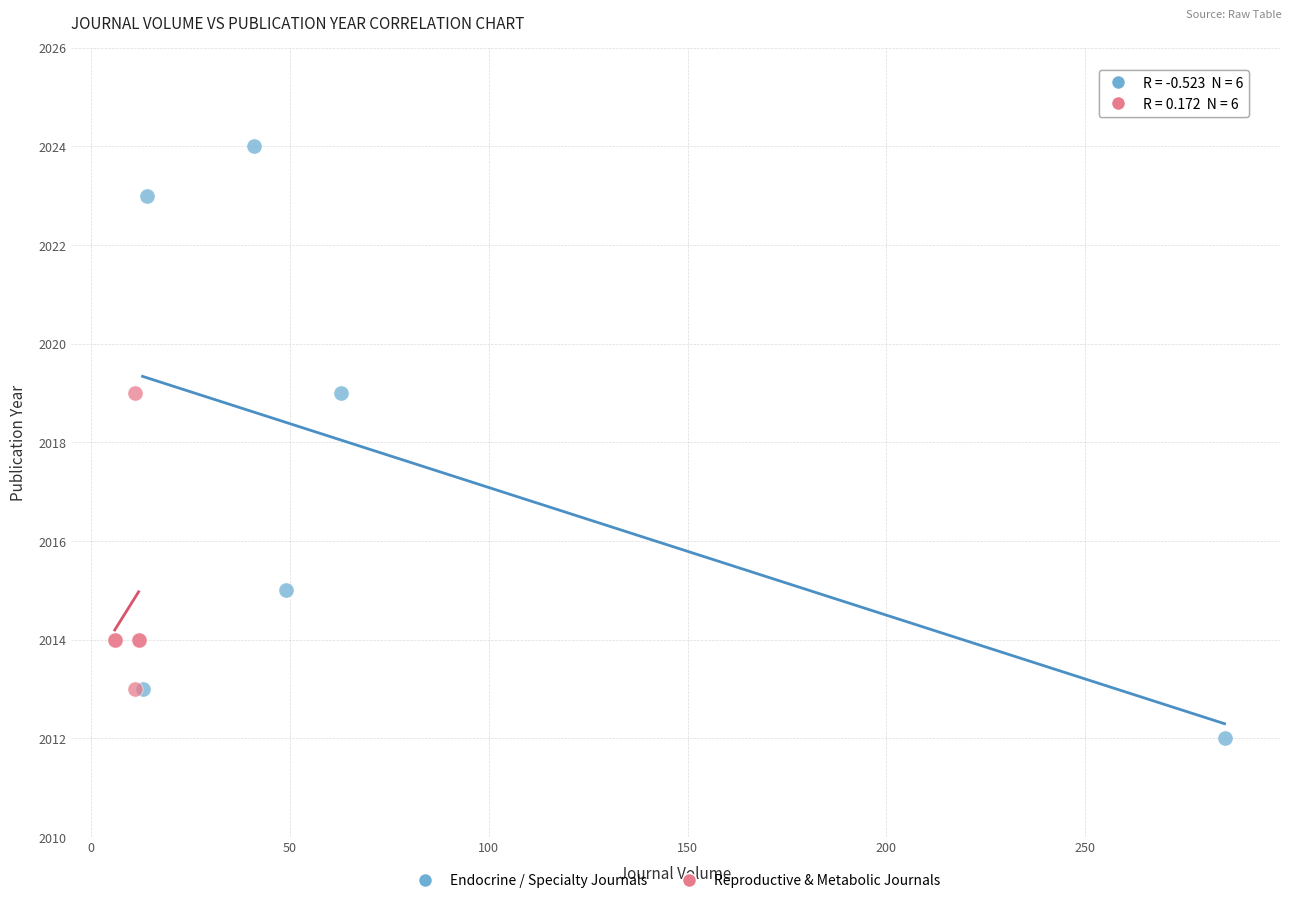

Which series has the widest spread of Y values?

Endocrine / Specialty Journals